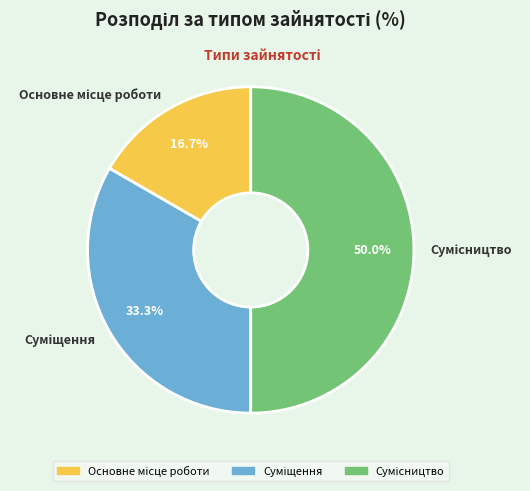

How many slices are in this pie chart?

3